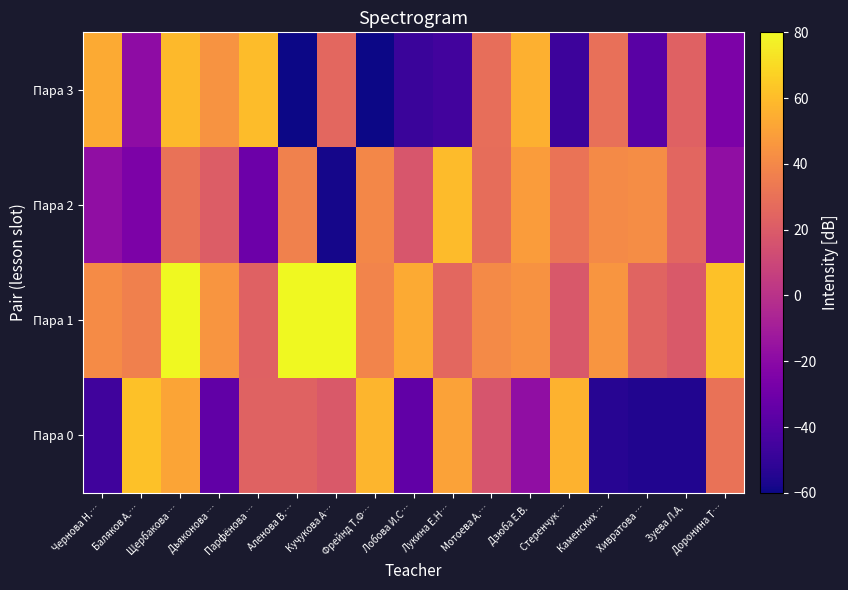

How many data points does each series have?

17